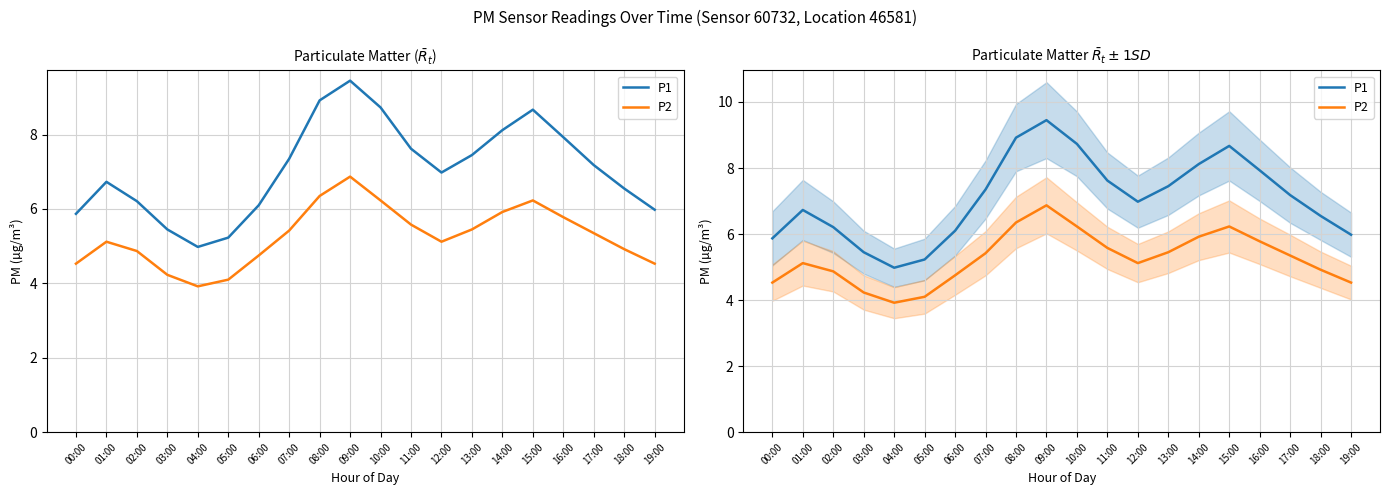

Reading left to right, transcribe all the data shown in this chart.

P1: 5.9	6.7	6.2	5.5	5.0	5.2	6.1	7.3	8.9	9.4	8.7	7.6	7.0	7.5	8.1	8.7	7.9	7.2	6.5	6.0
P2: 4.5	5.1	4.9	4.2	3.9	4.1	4.8	5.4	6.3	6.9	6.2	5.6	5.1	5.5	5.9	6.2	5.8	5.3	4.9	4.5